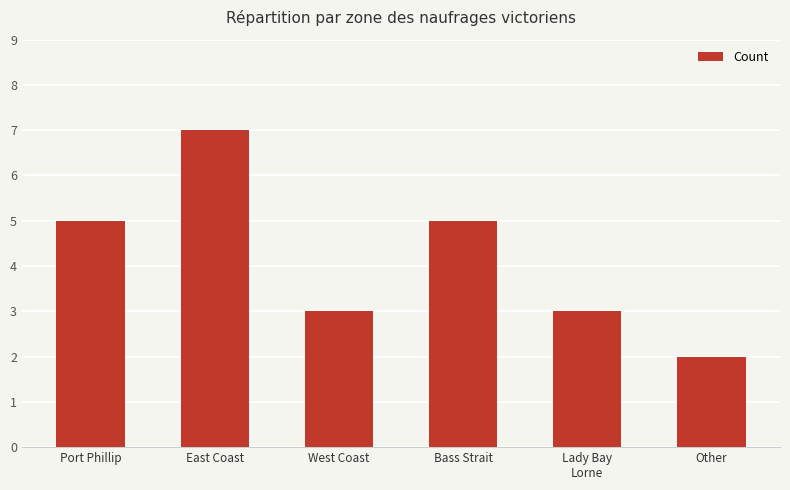

True or false: the data shows 7 at Port Phillip.

False